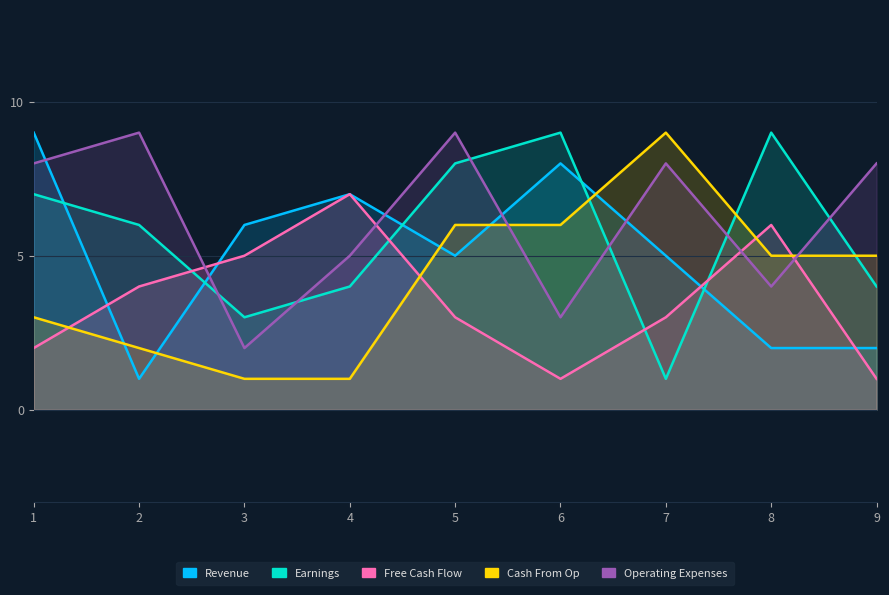

Reading left to right, list all the values displayed in this chart.

Revenue: 1=9	2=1	3=6	4=7	5=5	6=8	7=5	8=2	9=2
Earnings: 1=7	2=6	3=3	4=4	5=8	6=9	7=1	8=9	9=4
Free Cash Flow: 1=2	2=4	3=5	4=7	5=3	6=1	7=3	8=6	9=1
Cash From Op: 1=3	2=2	3=1	4=1	5=6	6=6	7=9	8=5	9=5
Operating Expenses: 1=8	2=9	3=2	4=5	5=9	6=3	7=8	8=4	9=8